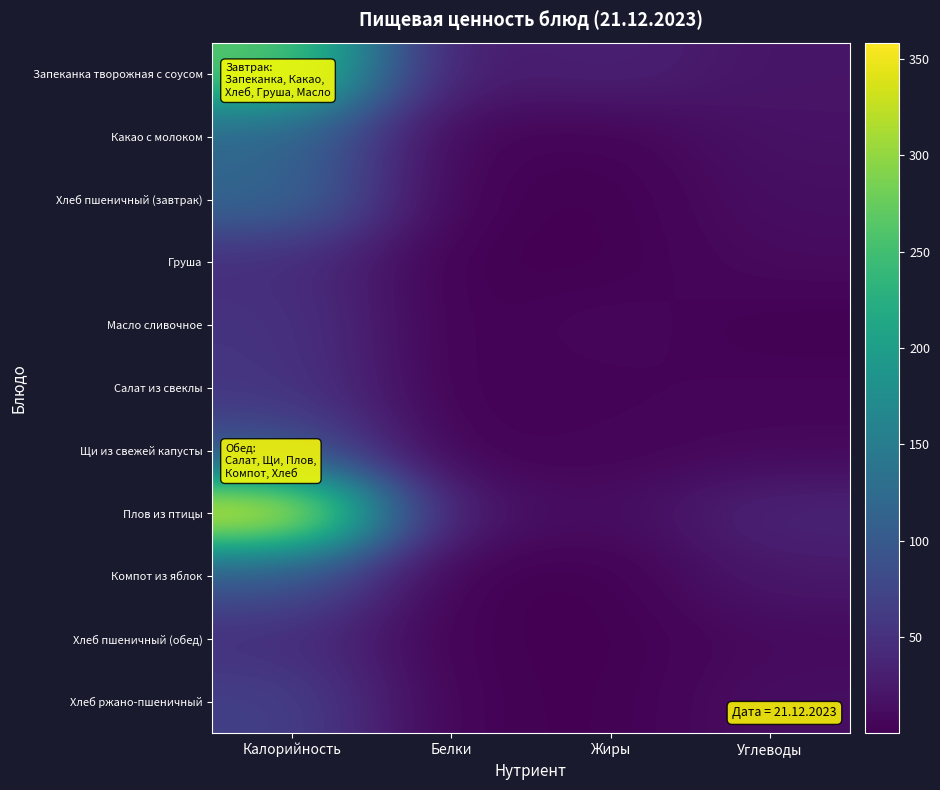

Which series has the largest total across all categories?

Плов из птицы